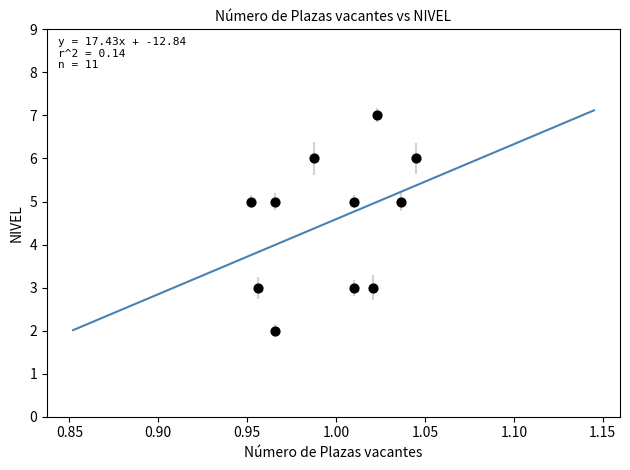

What is the average Y value?

5